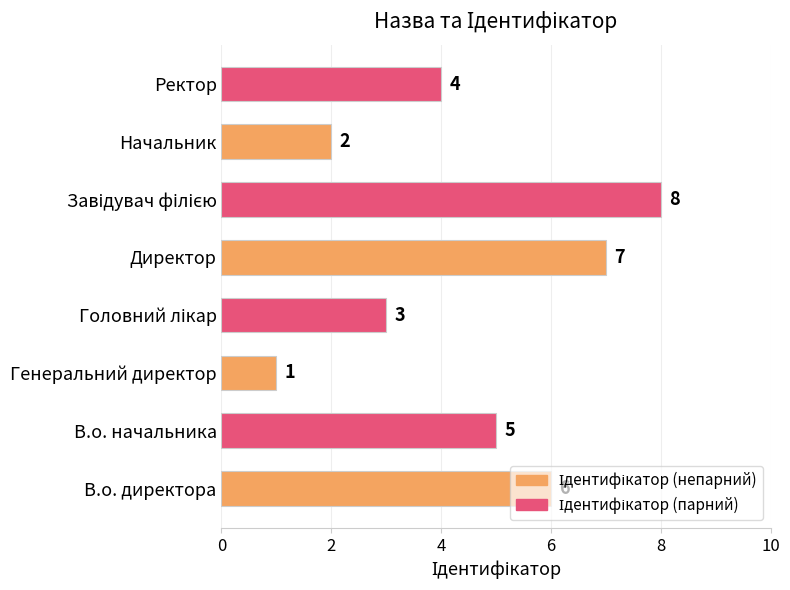

Which category has the lowest value across all series?

Генеральний директор